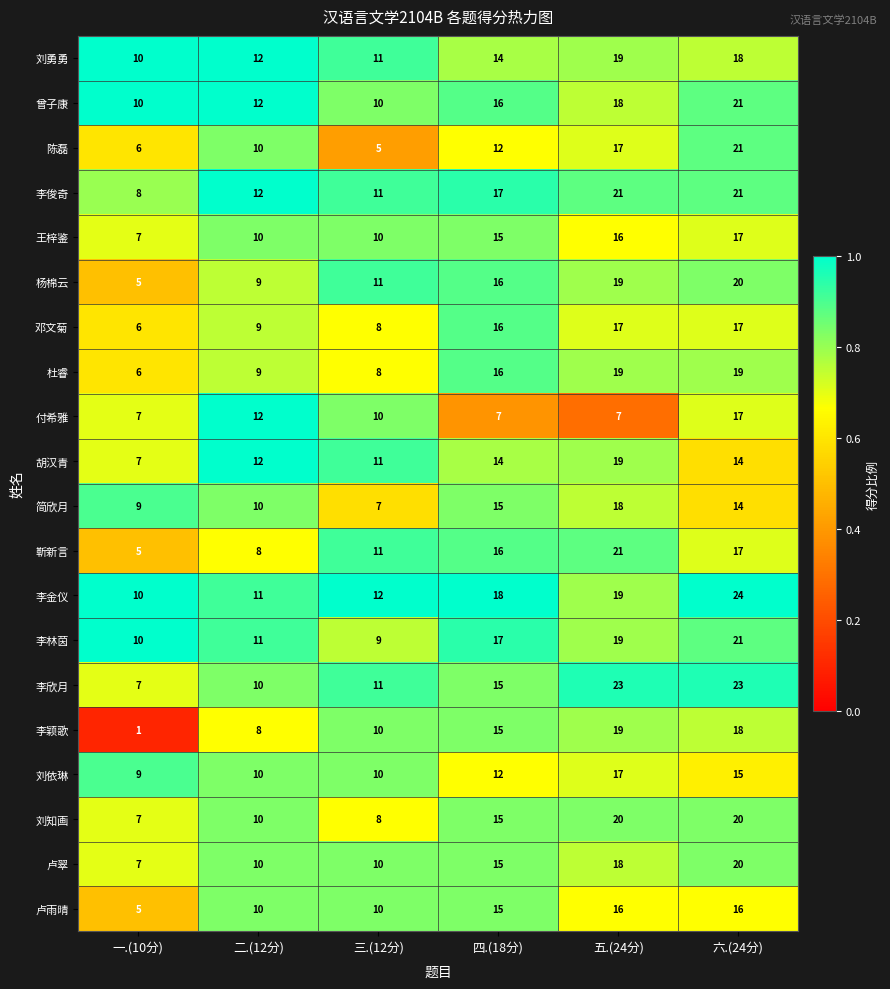

Is the value of 刘勇勇 at 三.(12分) greater than the value of 陈磊 at 二.(12分)?

Yes